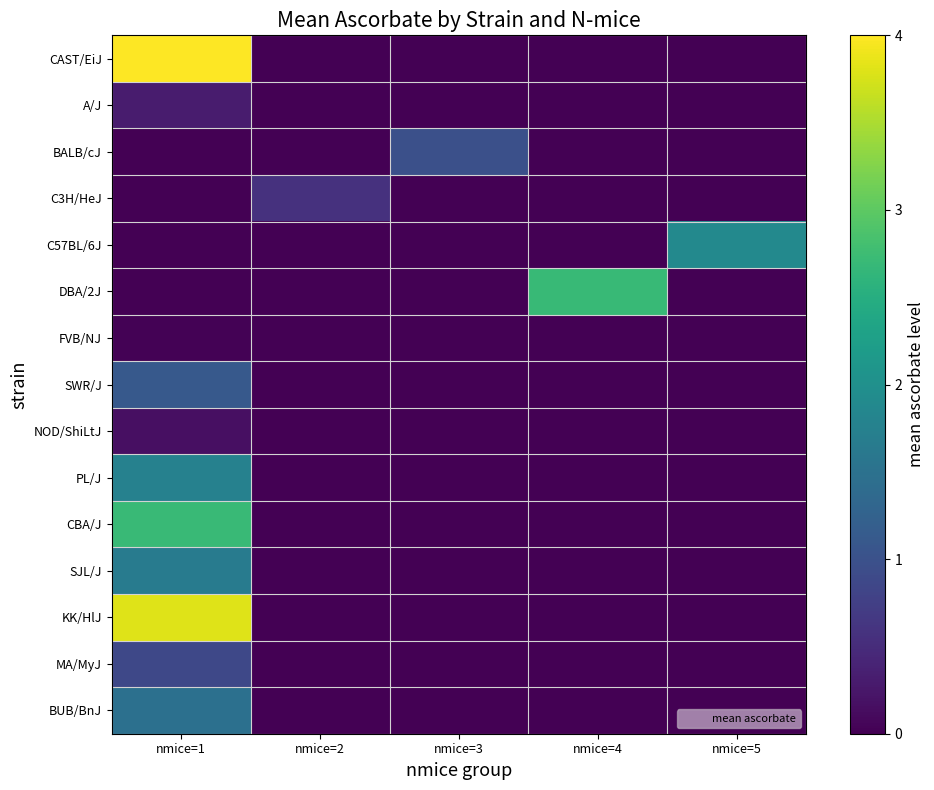

Which category has the highest value across all series?

nmice=1